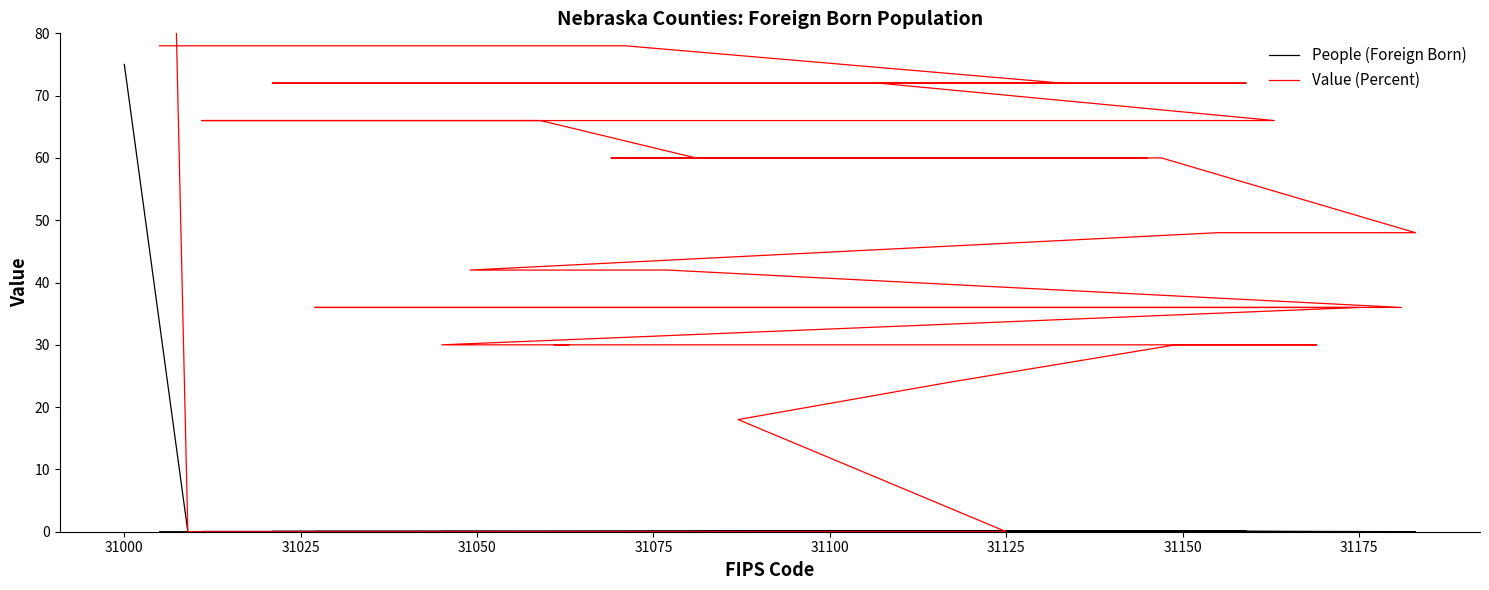

What is the difference between the second highest and second lowest values in the Value (Percent) series?

78.0